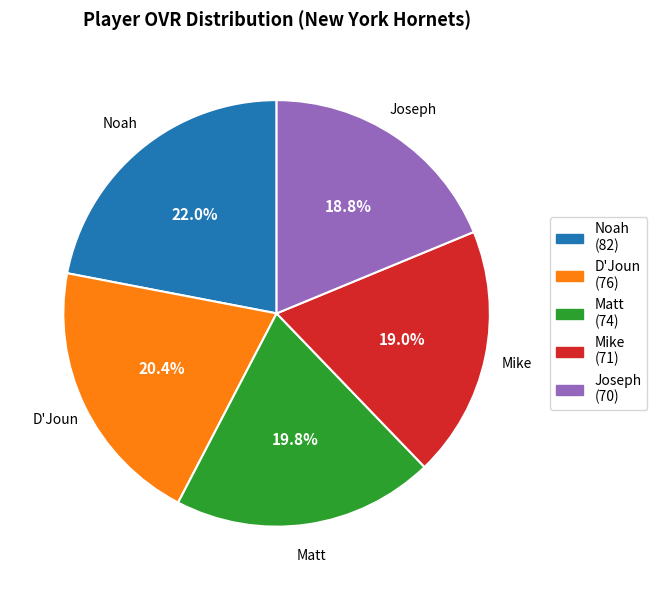

What portion of the pie excludes Noah?

78.0%